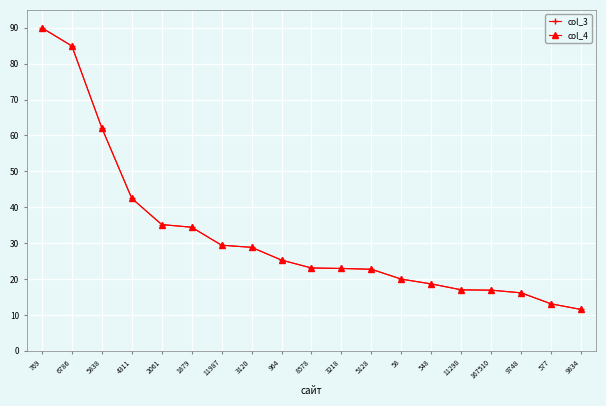

Between 3218 and 58, which series saw the biggest shift?

col_3